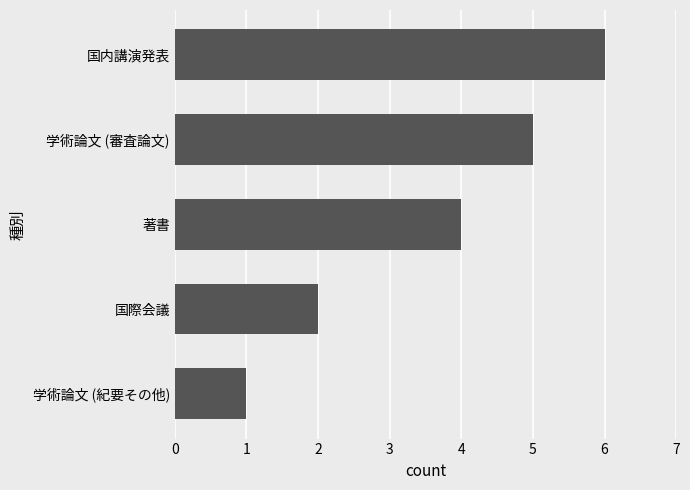

What is the difference between the second highest and second lowest values?

3